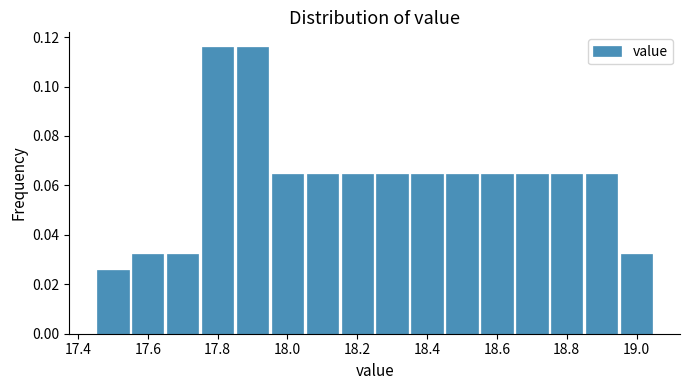

Reading left to right, list every bar in this chart as the range it spans on the x-axis followed by its height. Neither the bar edges nor the heights are printed on the chart, so give them approximately, as read against the axes.

17.45 to 17.55: 0.026
17.55 to 17.65: 0.032
17.65 to 17.75: 0.032
17.75 to 17.85: 0.116
17.85 to 17.95: 0.116
17.95 to 18.05: 0.064
18.05 to 18.15: 0.064
18.15 to 18.25: 0.064
18.25 to 18.35: 0.064
18.35 to 18.45: 0.064
18.45 to 18.55: 0.064
18.55 to 18.65: 0.064
18.65 to 18.75: 0.064
18.75 to 18.85: 0.064
18.85 to 18.95: 0.064
18.95 to 19.05: 0.032